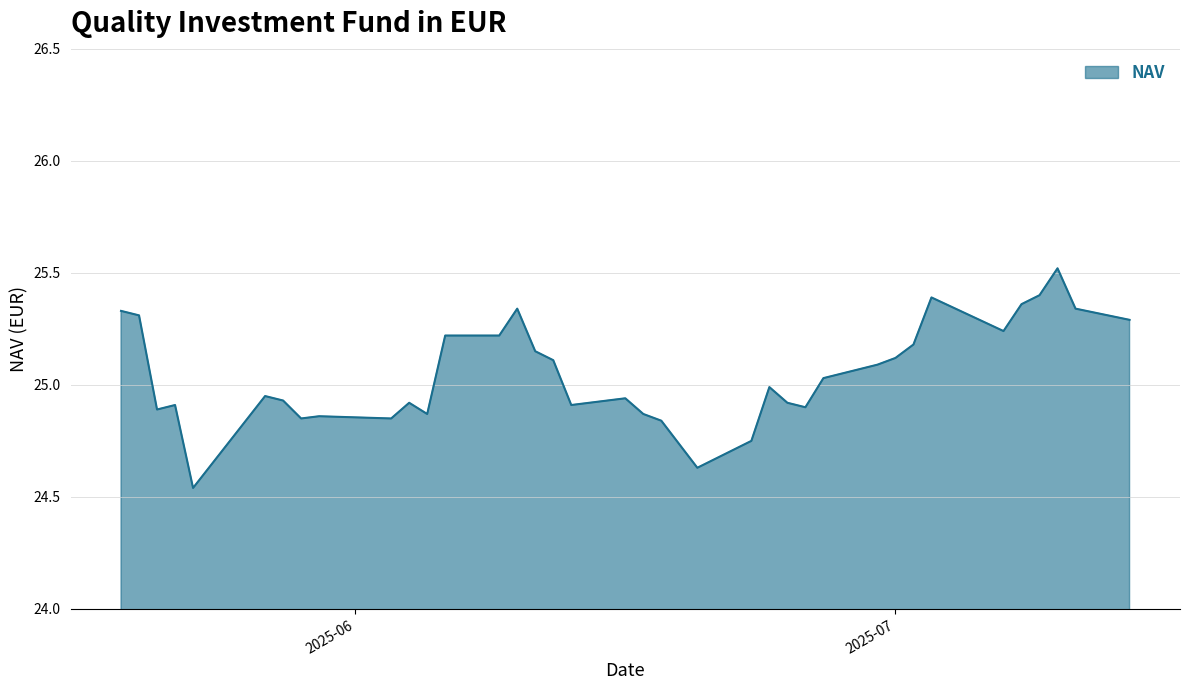

What is the difference between the maximum and minimum values?

1.0